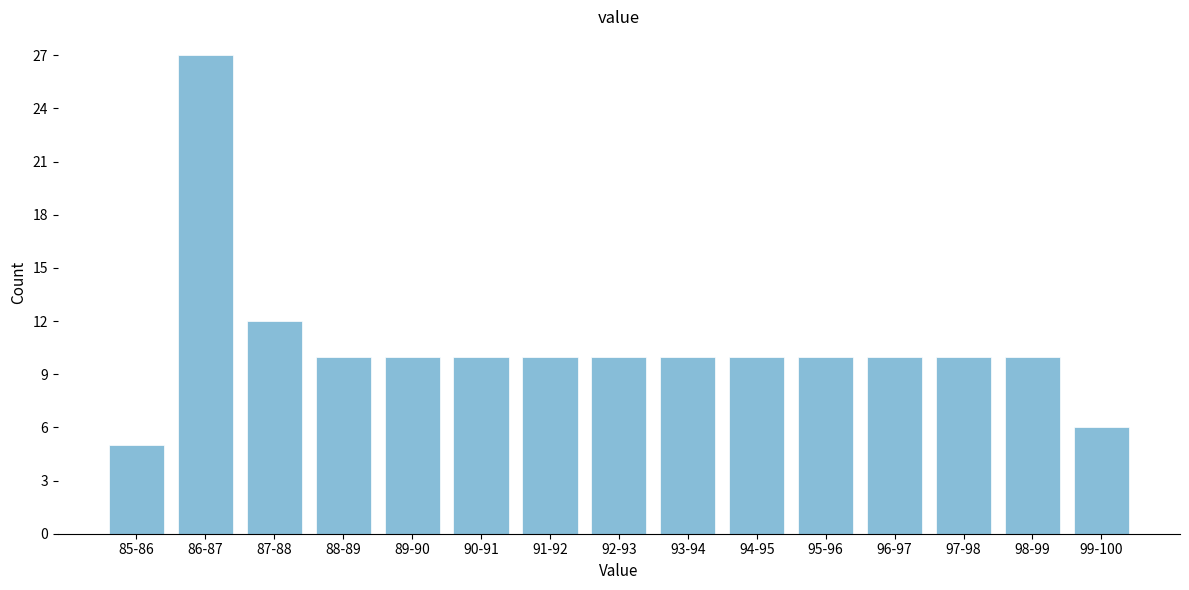

Reading left to right, list all the values displayed in this chart.

85-86=5	86-87=27	87-88=12	88-89=10	89-90=10	90-91=10	91-92=10	92-93=10	93-94=10	94-95=10	95-96=10	96-97=10	97-98=10	98-99=10	99-100=6